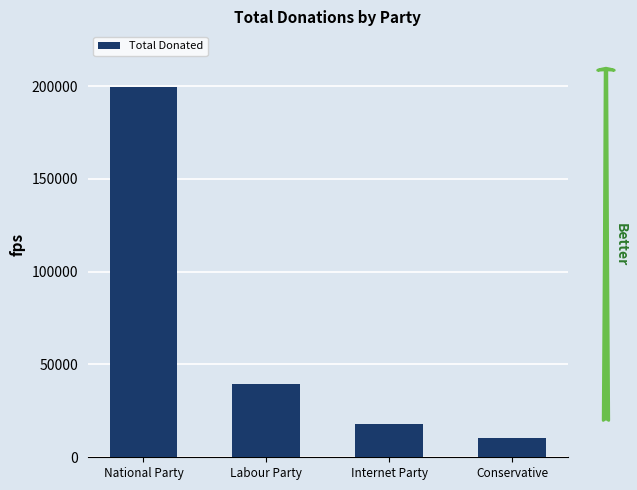

Reading right to left, list all the values displayed in this chart.

10550.0	17768.3	39410.1	199585.1